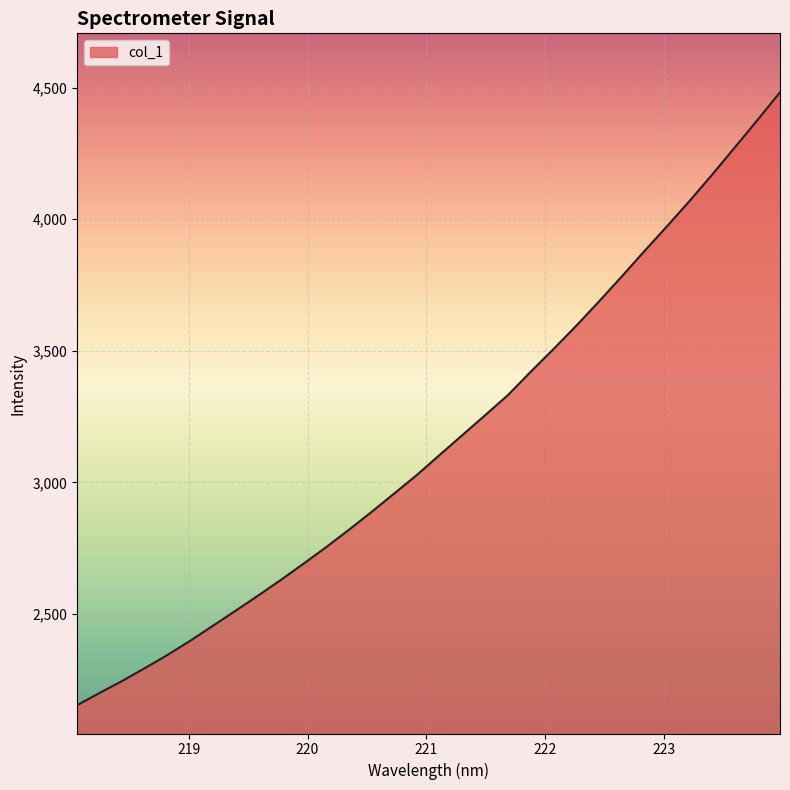

What is the greatest value displayed?

4482.6